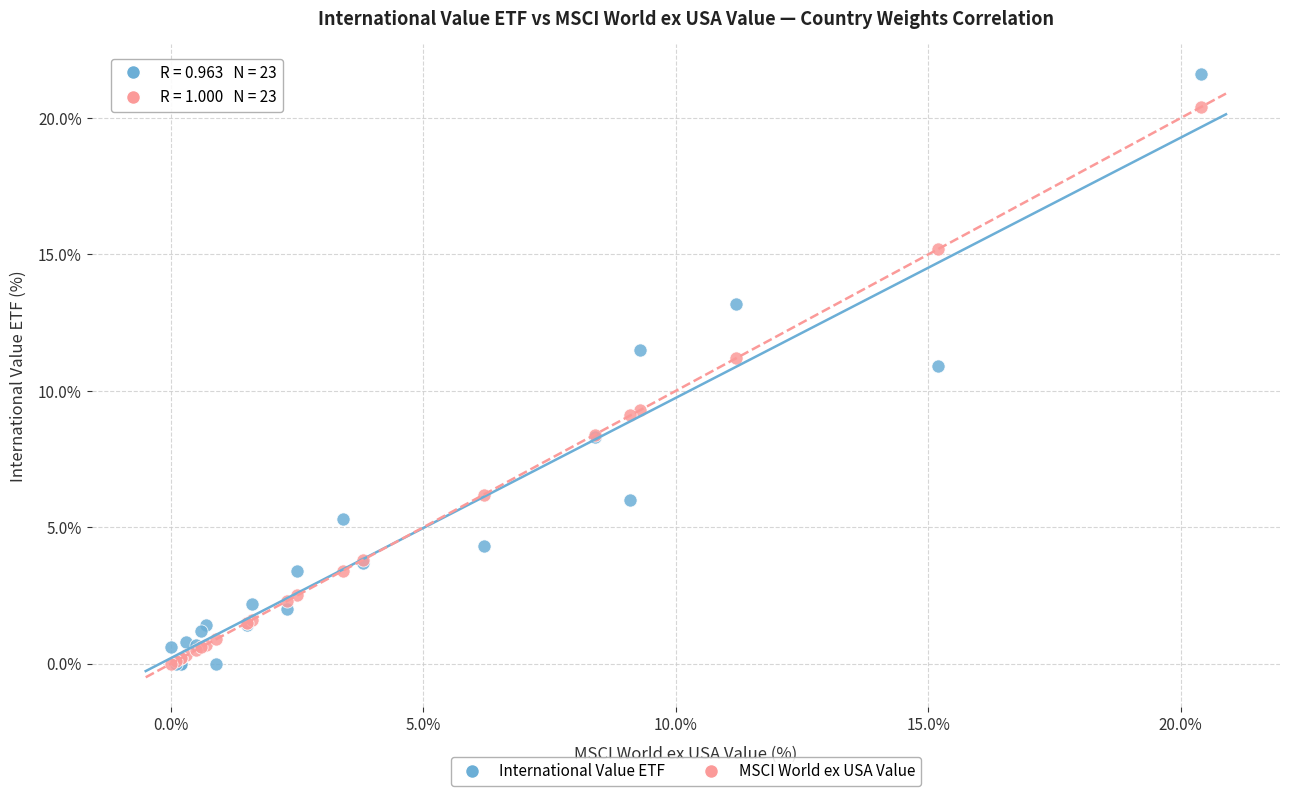

Which series has the largest Y range (max minus min)?

International Value ETF